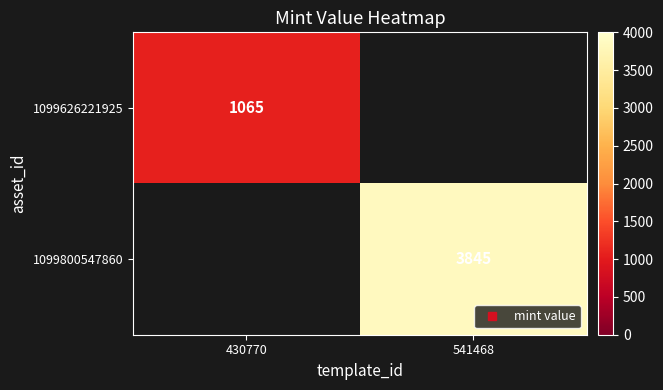

What is the maximum value shown in the chart?

3845.0